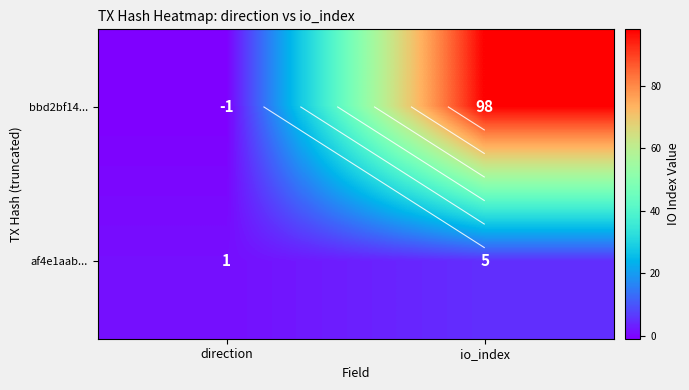

At which label is af4e1aab... closest to 3?

direction